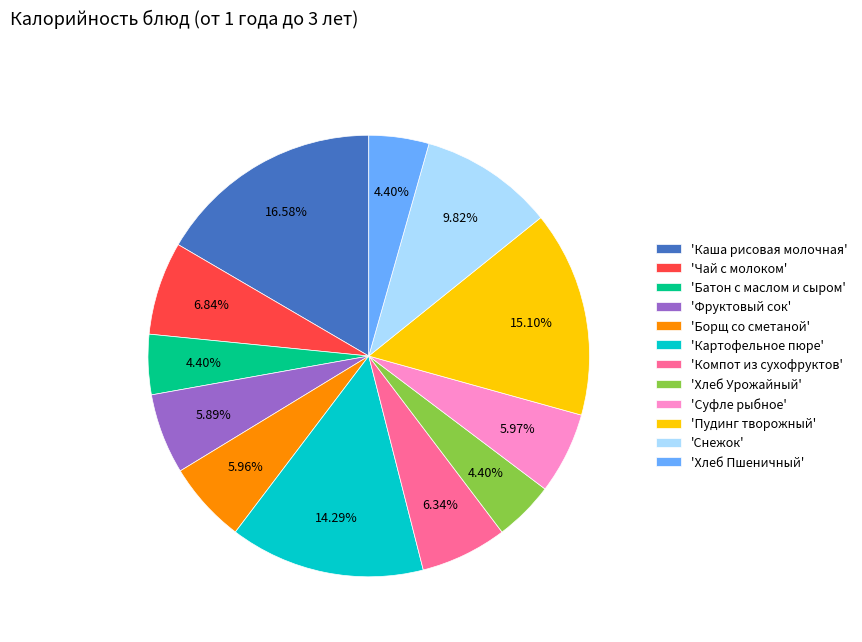

Which has a higher value, 'Каша рисовая молочная' or 'Чай с молоком'?

'Каша рисовая молочная'